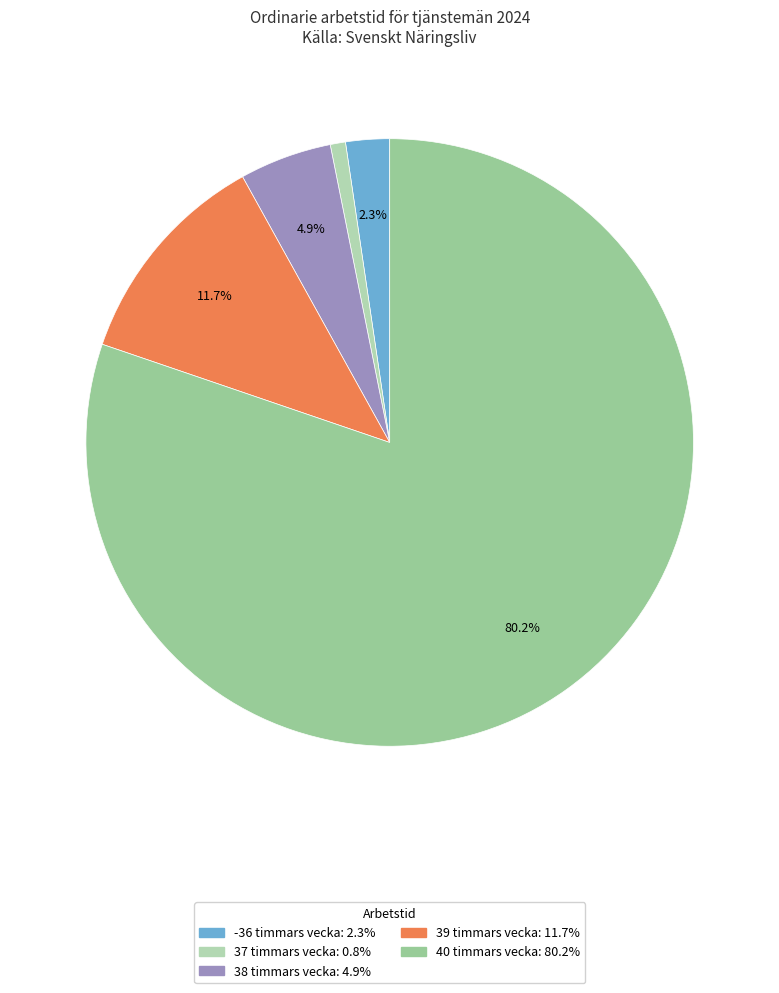

Rank the categories by value from lowest to highest.

37 timmars vecka, -36 timmars vecka, 38 timmars vecka, 39 timmars vecka, 40 timmars vecka